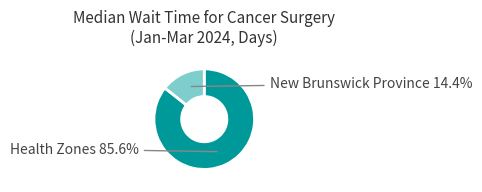

To the nearest percent, what is the difference between the largest and smallest slice percentages?

71%